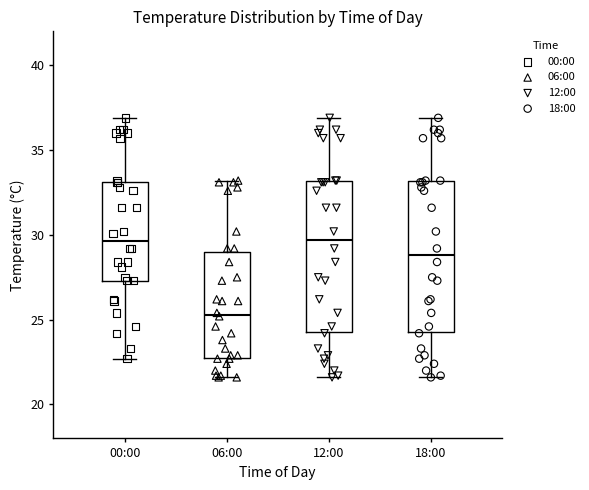

Reading left to right, transcribe this box plot: for each box, give where its median line is, the range the box spans, and where its two whiskers end, as read against the y-axis. The values are not printed on the chart, so give them approximately, as read against the axis.

00:00: median 29.5, box 27.5 to 33.0, whiskers 22.5 to 37.0
06:00: median 25.5, box 23.0 to 29.0, whiskers 21.5 to 33.0
12:00: median 29.5, box 24.5 to 33.0, whiskers 21.5 to 37.0
18:00: median 29.0, box 24.5 to 33.0, whiskers 21.5 to 37.0